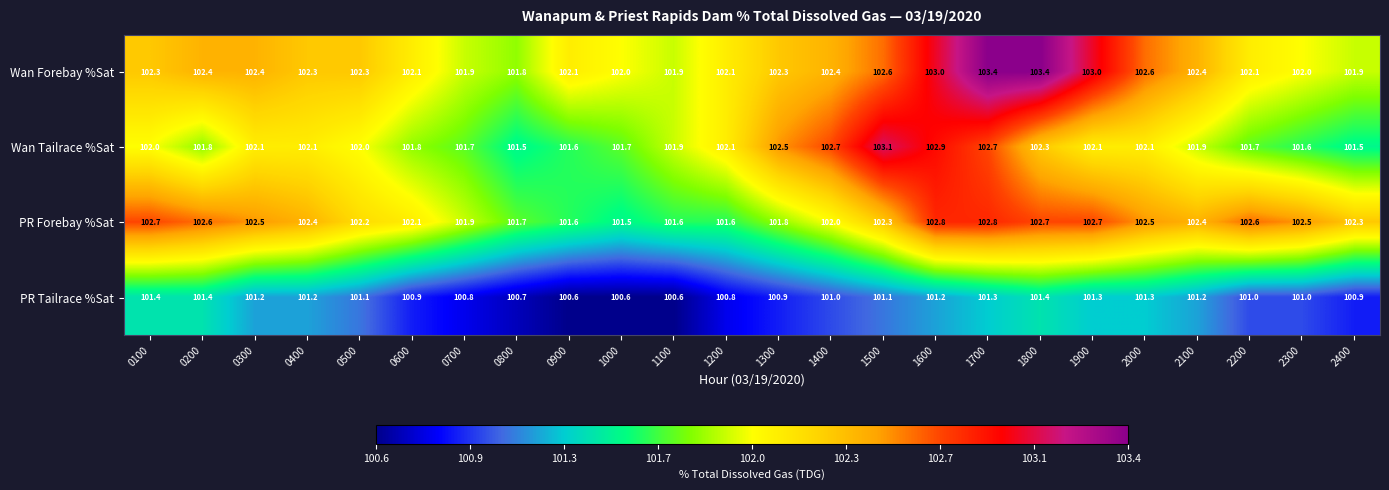

How many data points in PR Forebay %Sat are less than 102?

7